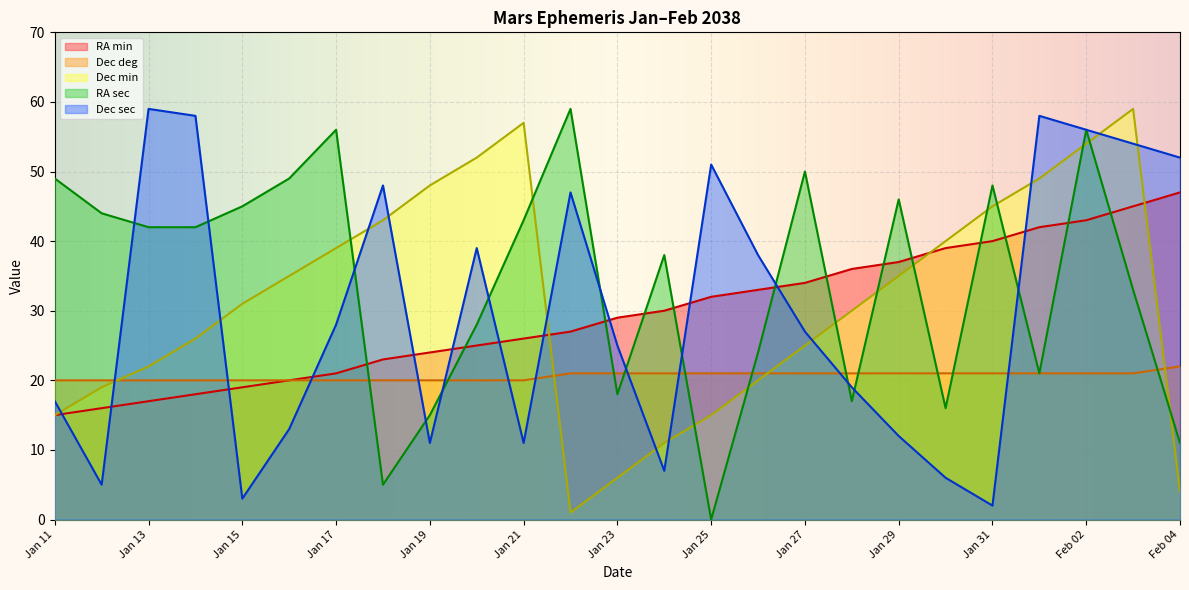

True or false: RA sec and Dec sec cross at least once.

True